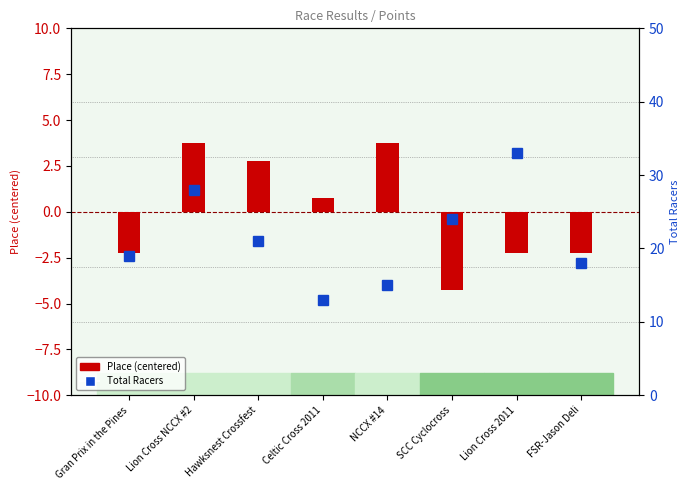

Rank the series by their average value, from highest to lowest.

Total Racers, Place